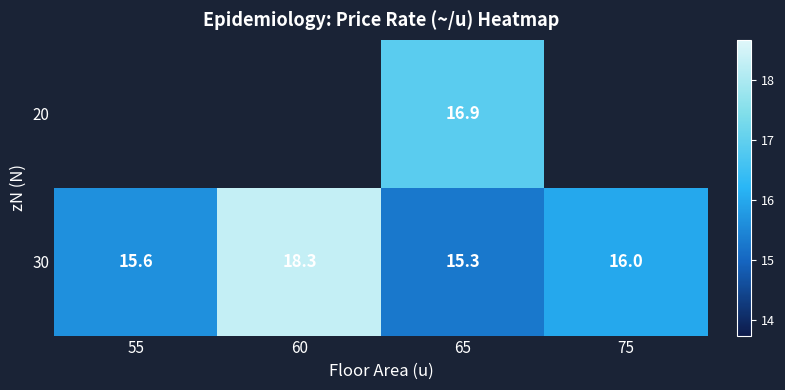

Count the number of categories in the chart.

4